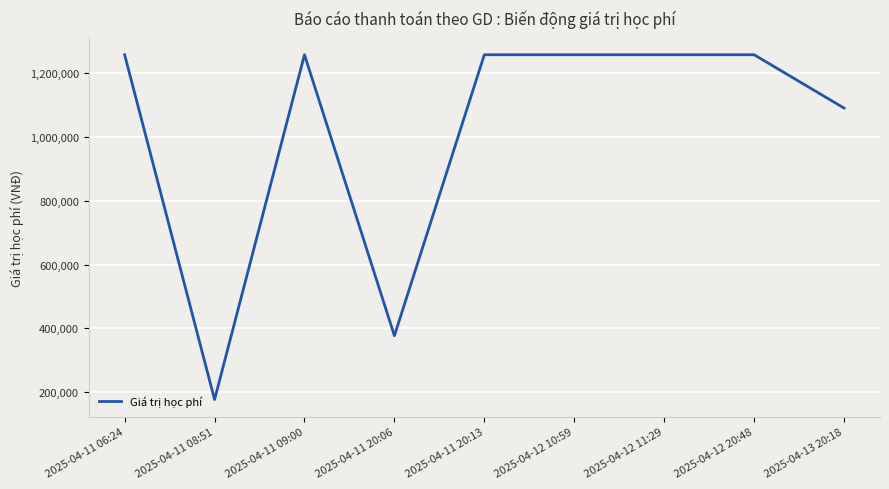

The value at 2025-04-11 08:51 is 177000. True or false?

True